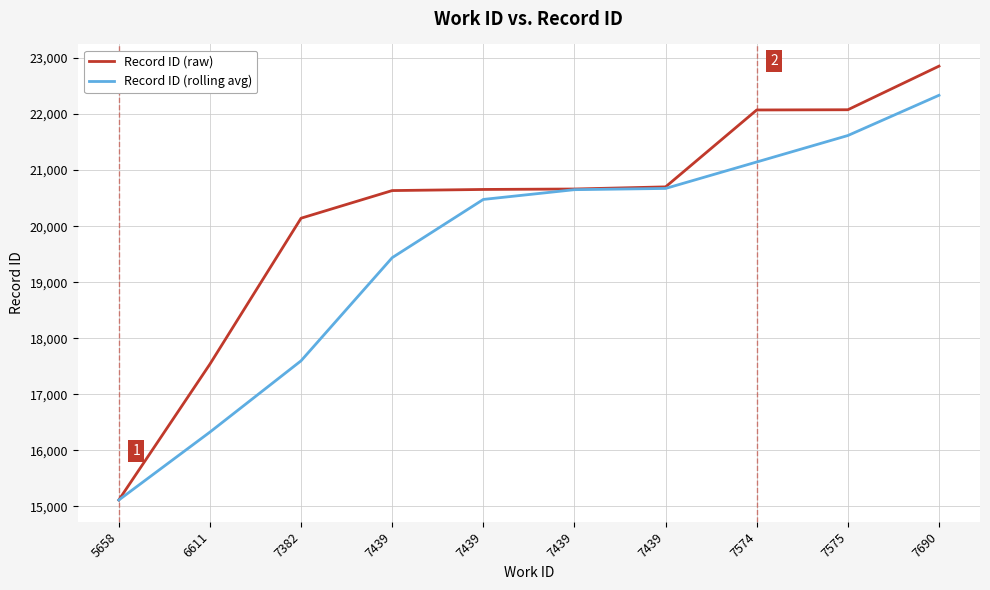

Is this an area chart (filled region under the line)?

No